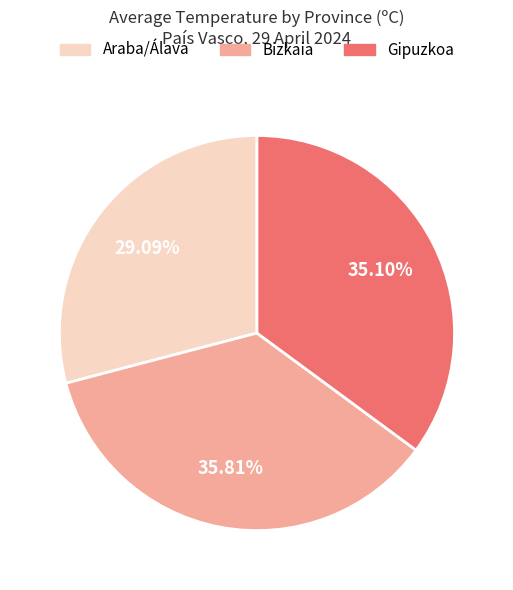

To the nearest percent, what is the average slice percentage?

33%